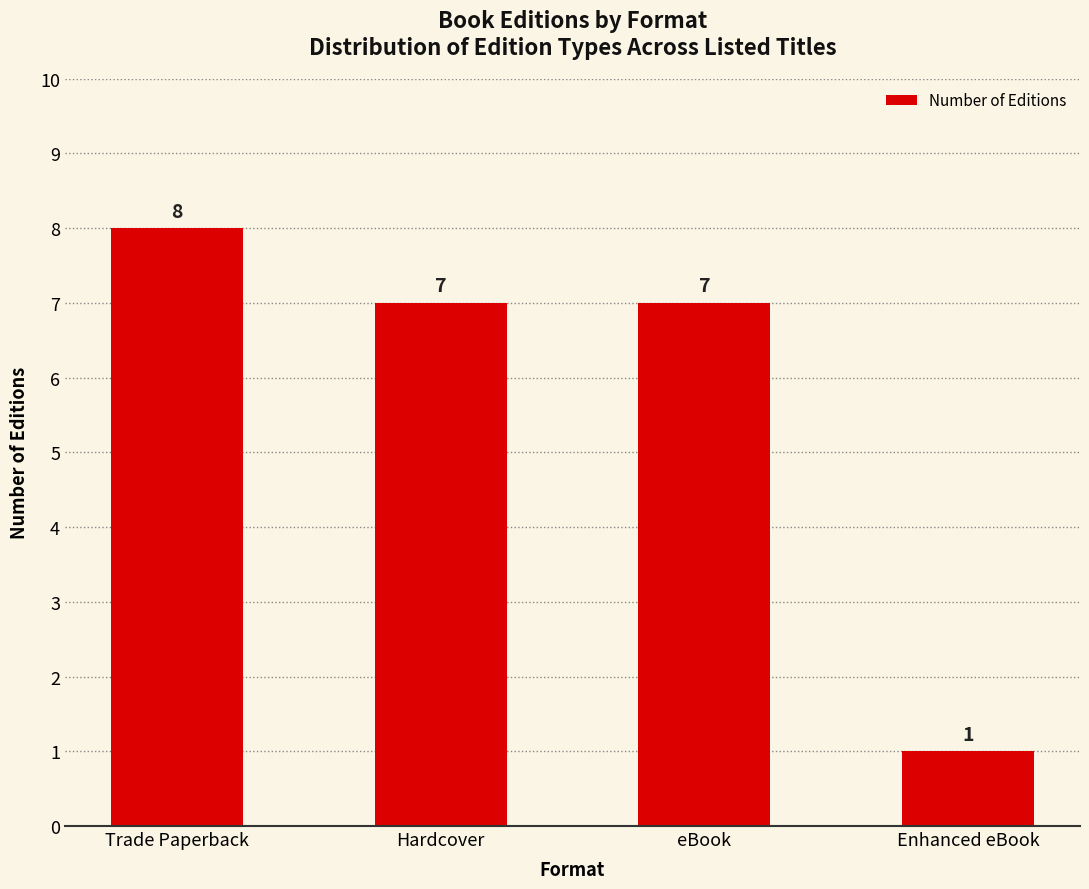

Reading left to right, transcribe all the data shown in this chart.

Trade Paperback=8	Hardcover=7	eBook=7	Enhanced eBook=1